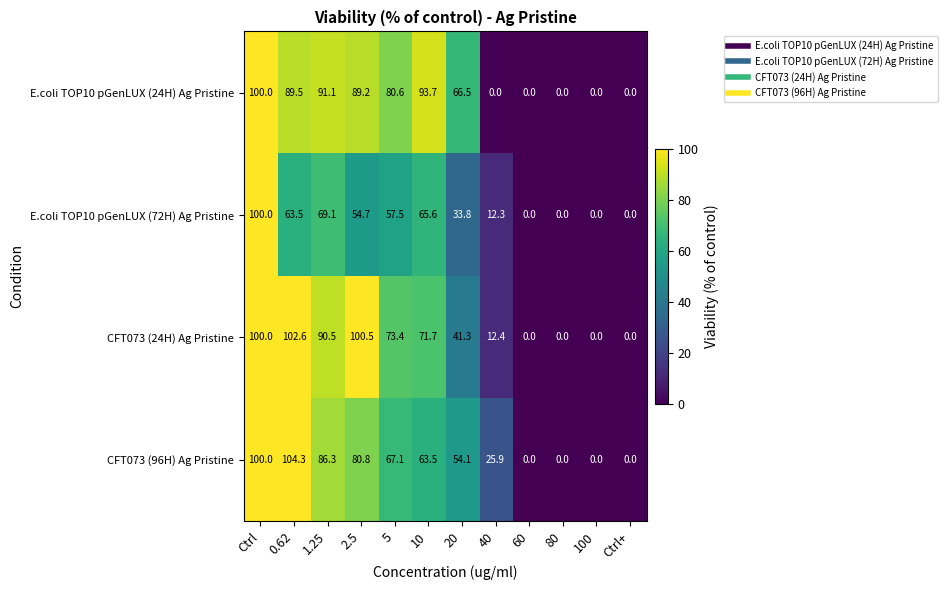

At which category is the sum across all series the highest?

Ctrl